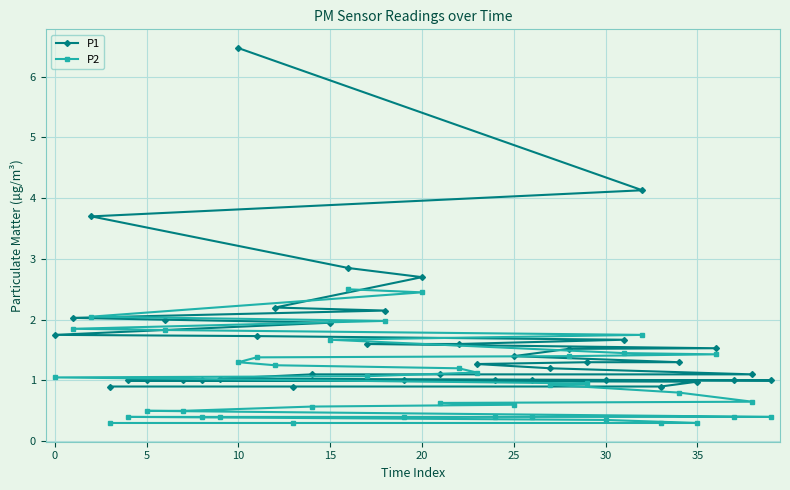

What is the highest value of the P1 series?

6.5